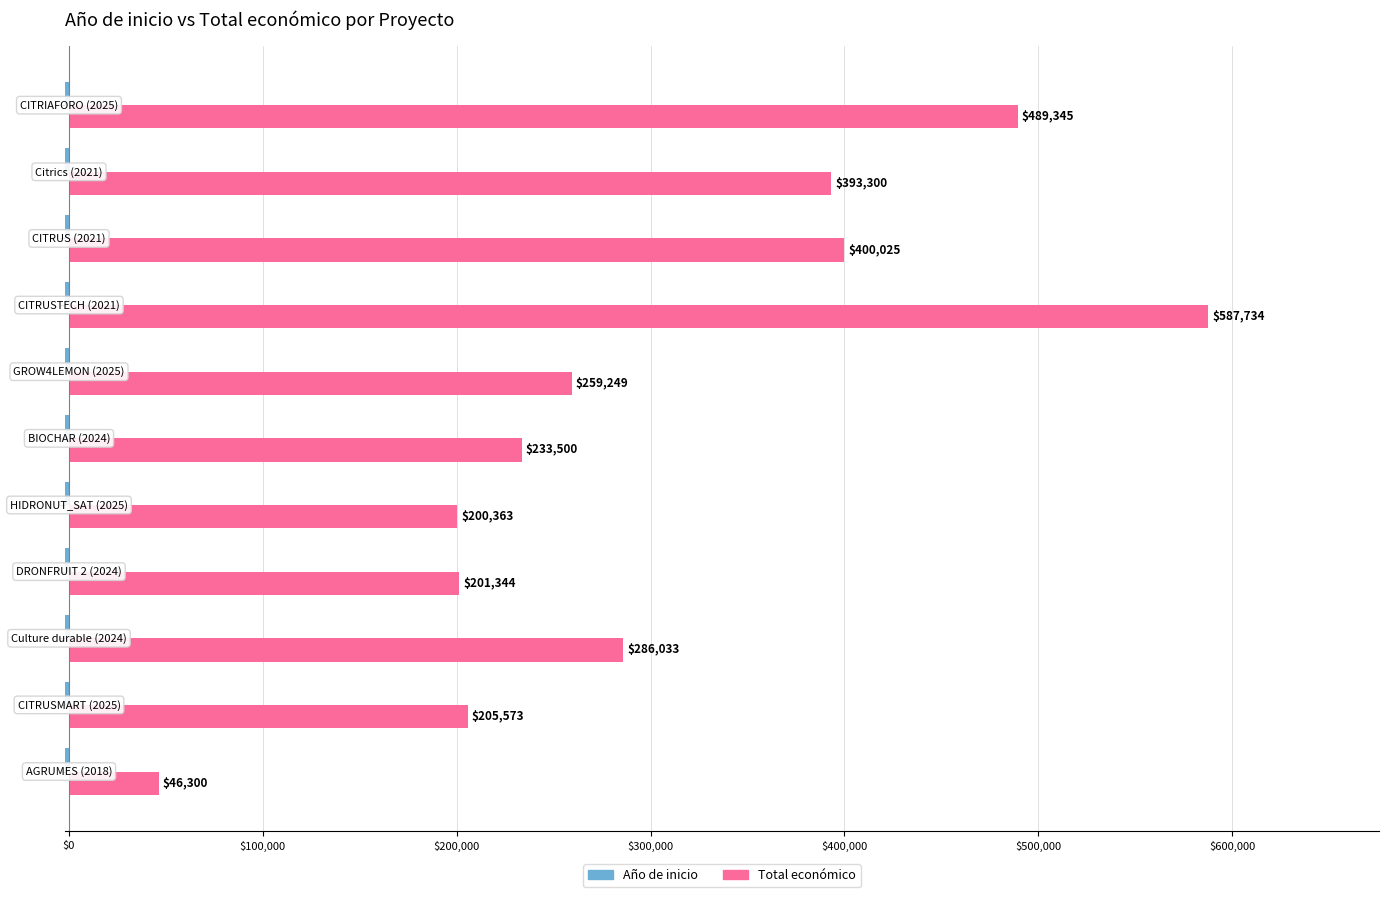

What is the sum of all Total económico values?

3302766